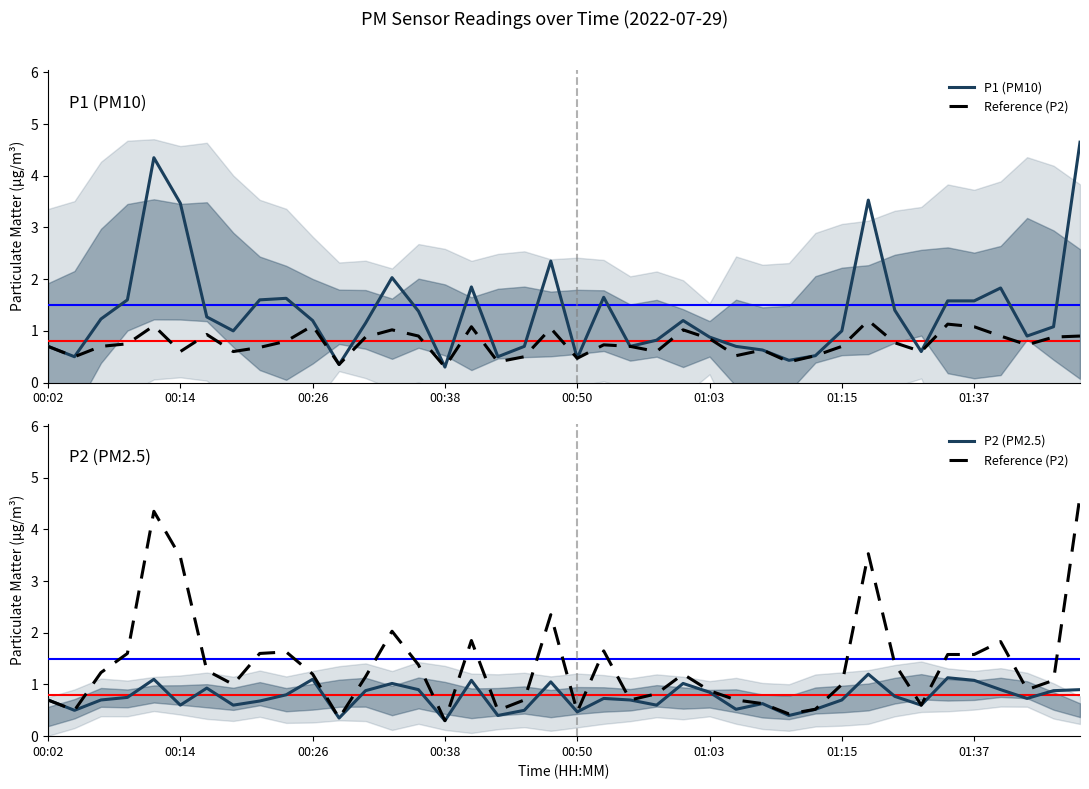

Rank the series at 13 from highest to lowest value.

P1 (PM10), Reference (P2), P2 (PM2.5)